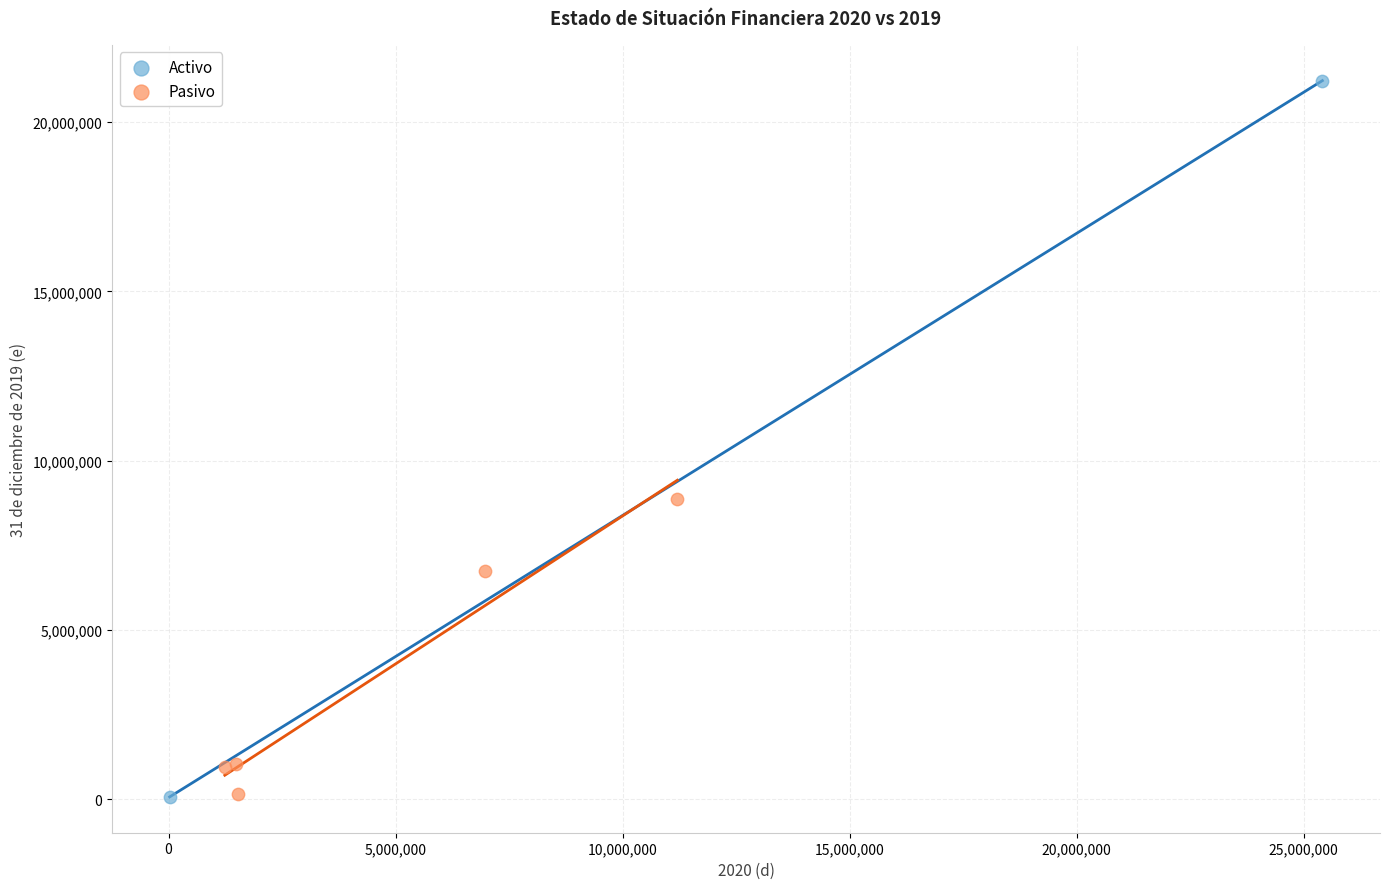

Which series reaches the maximum Y coordinate?

Activo